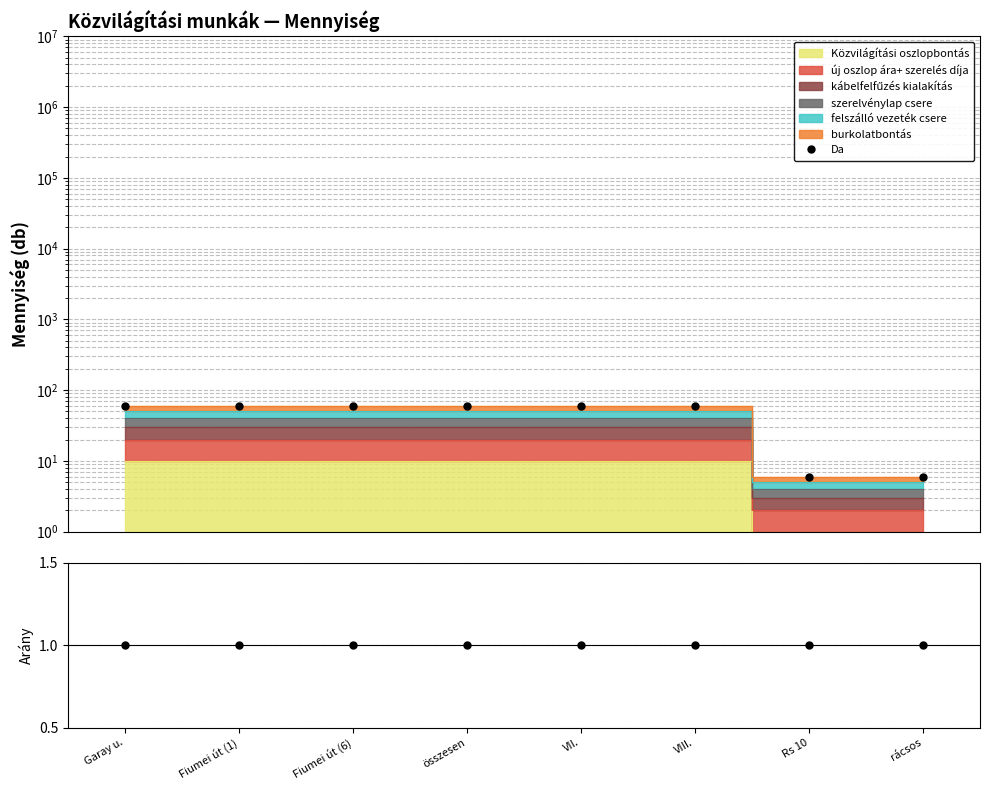

Between Fiumei út (6) and Garay u., which is larger?

Fiumei út (6)